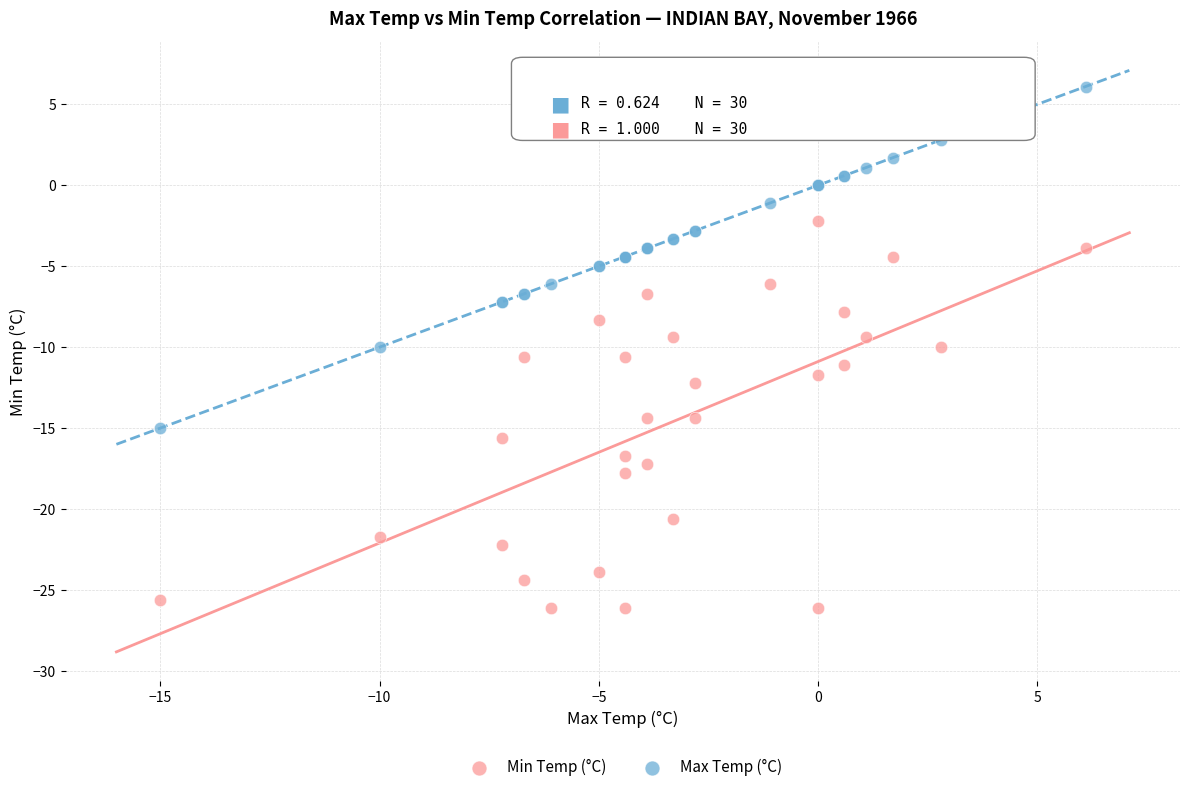

Which series contains the highest Y value?

Max Temp (°C)